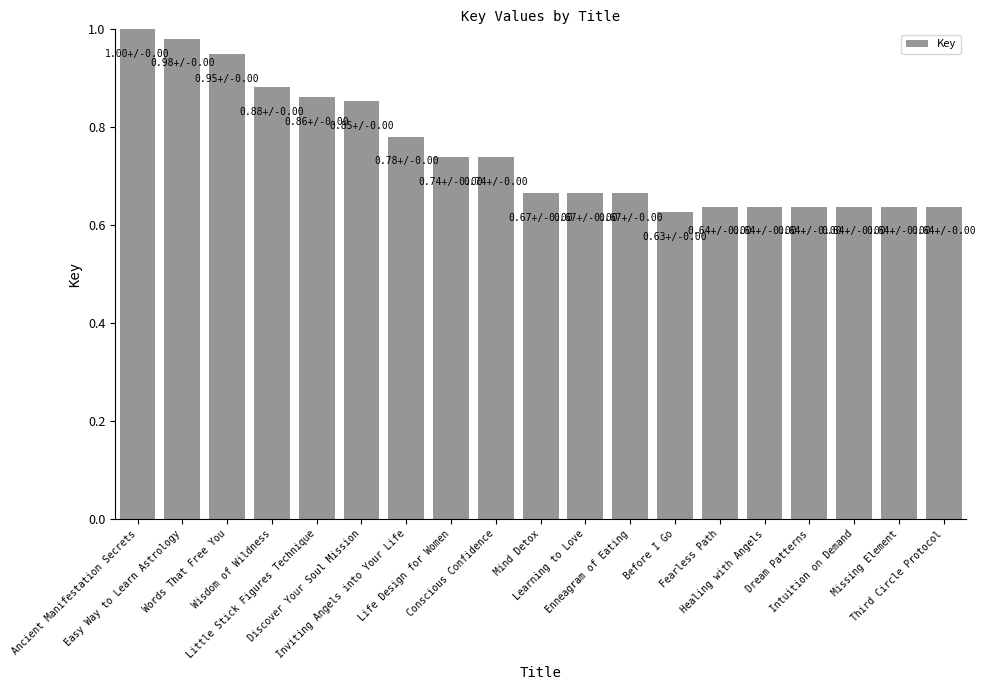

What is the difference between the values at Ancient Manifestation Secrets and Before I Go?

0.4